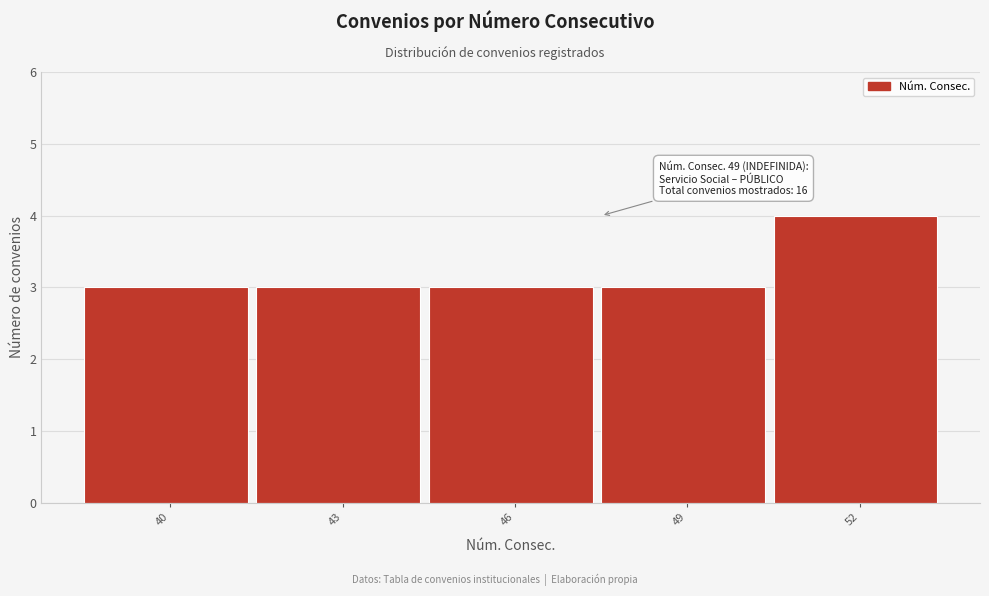

Reading left to right, list all the values displayed in this chart.

3	3	3	3	4